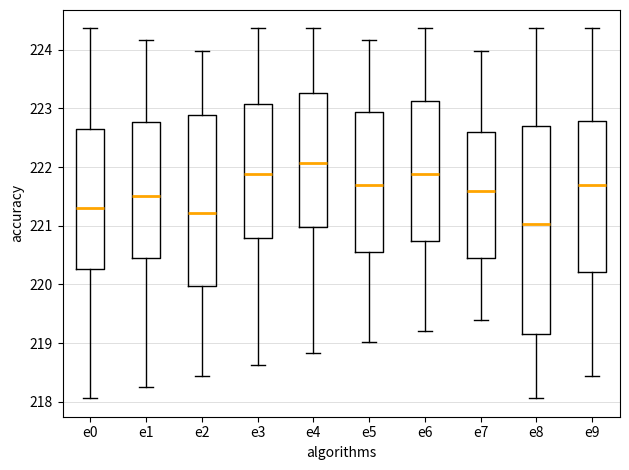

Reading left to right, transcribe this box plot: for each box, give where its median line is, the range the box spans, and where its two whiskers end, as read against the y-axis. The values are not printed on the chart, so give them approximately, as read against the axis.

e0: median 221.3, box 220.3 to 222.6, whiskers 218.1 to 224.4
e1: median 221.5, box 220.4 to 222.8, whiskers 218.3 to 224.2
e2: median 221.2, box 220.0 to 222.9, whiskers 218.4 to 224.0
e3: median 221.9, box 220.8 to 223.1, whiskers 218.6 to 224.4
e4: median 222.1, box 221.0 to 223.3, whiskers 218.8 to 224.4
e5: median 221.7, box 220.5 to 222.9, whiskers 219.0 to 224.2
e6: median 221.9, box 220.7 to 223.1, whiskers 219.2 to 224.4
e7: median 221.6, box 220.4 to 222.6, whiskers 219.4 to 224.0
e8: median 221.0, box 219.2 to 222.7, whiskers 218.1 to 224.4
e9: median 221.7, box 220.2 to 222.8, whiskers 218.4 to 224.4